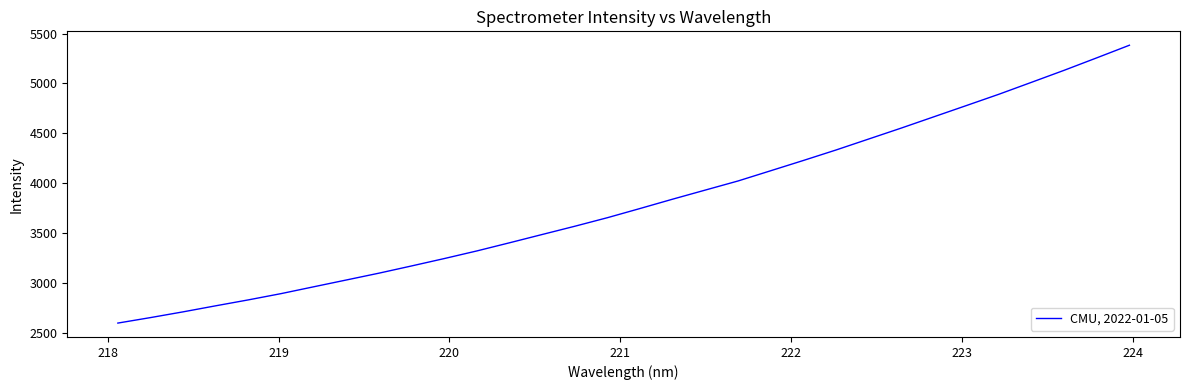

What is the greatest value displayed?

5382.7